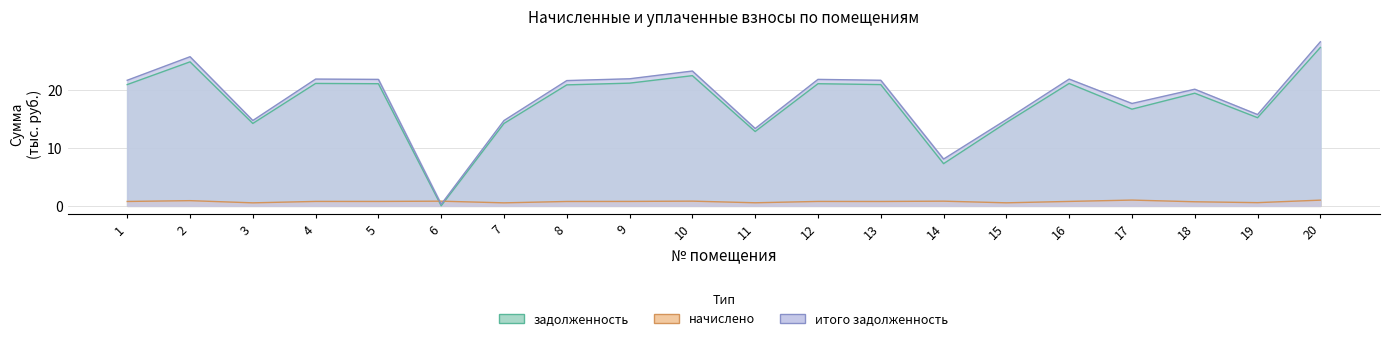

At which label does задолженность reach its peak?

20